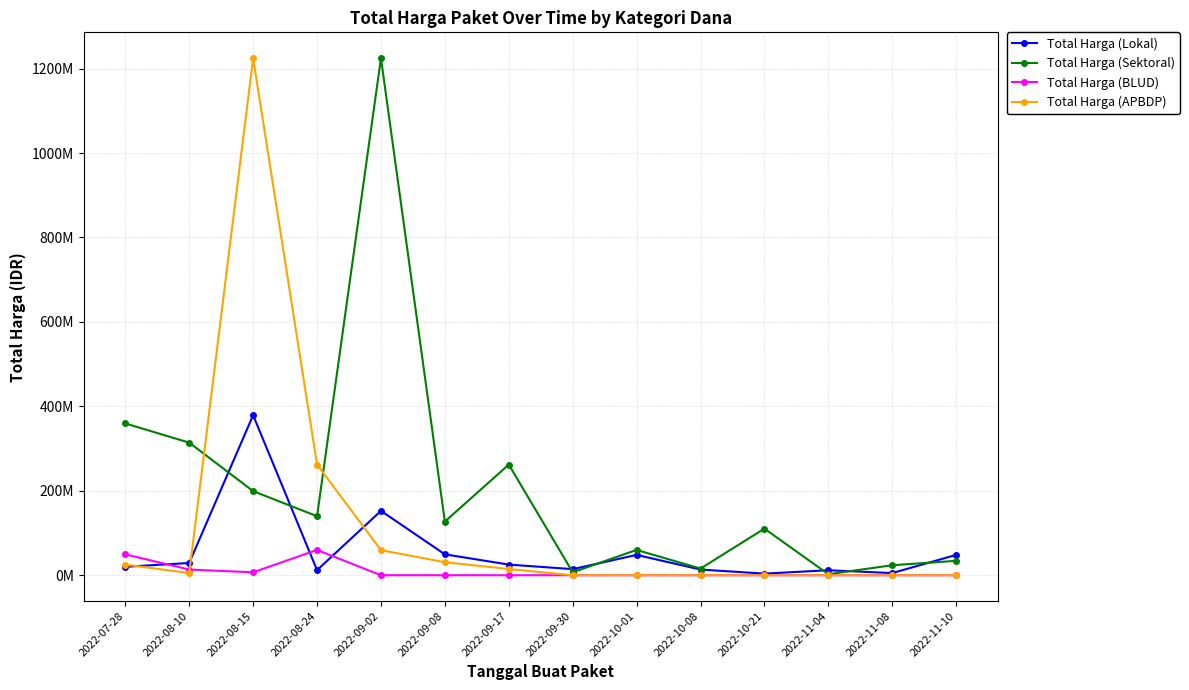

Reading right to left, what are all the values shown in this chart?

Total Harga (Lokal): 2022-11-10=48140000	2022-11-08=5093000	2022-11-04=11800000	2022-10-21=3825000	2022-10-08=13442000	2022-10-01=48140000	2022-09-30=14400000	2022-09-17=25200000	2022-09-08=49478000	2022-09-02=152477000	2022-08-24=12000000	2022-08-15=379075000	2022-08-10=29000000	2022-07-28=19950000
Total Harga (Sektoral): 2022-11-10=34132505	2022-11-08=23680800	2022-11-04=2395750	2022-10-21=110389990	2022-10-08=15787200	2022-10-01=59935000	2022-09-30=6936000	2022-09-17=262118150	2022-09-08=127000000	2022-09-02=1224682000	2022-08-24=139800000	2022-08-15=199200000	2022-08-10=314121780	2022-07-28=359500000
Total Harga (BLUD): 2022-11-10=0	2022-11-08=0	2022-11-04=0	2022-10-21=0	2022-10-08=0	2022-10-01=0	2022-09-30=0	2022-09-17=0	2022-09-08=0	2022-09-02=0	2022-08-24=59935000	2022-08-15=6936000	2022-08-10=13442000	2022-07-28=49478000
Total Harga (APBDP): 2022-11-10=0	2022-11-08=0	2022-11-04=0	2022-10-21=0	2022-10-08=0	2022-10-01=0	2022-09-30=0	2022-09-17=14750000	2022-09-08=30800000	2022-09-02=59375000	2022-08-24=262118150	2022-08-15=1224682000	2022-08-10=5093000	2022-07-28=25200000